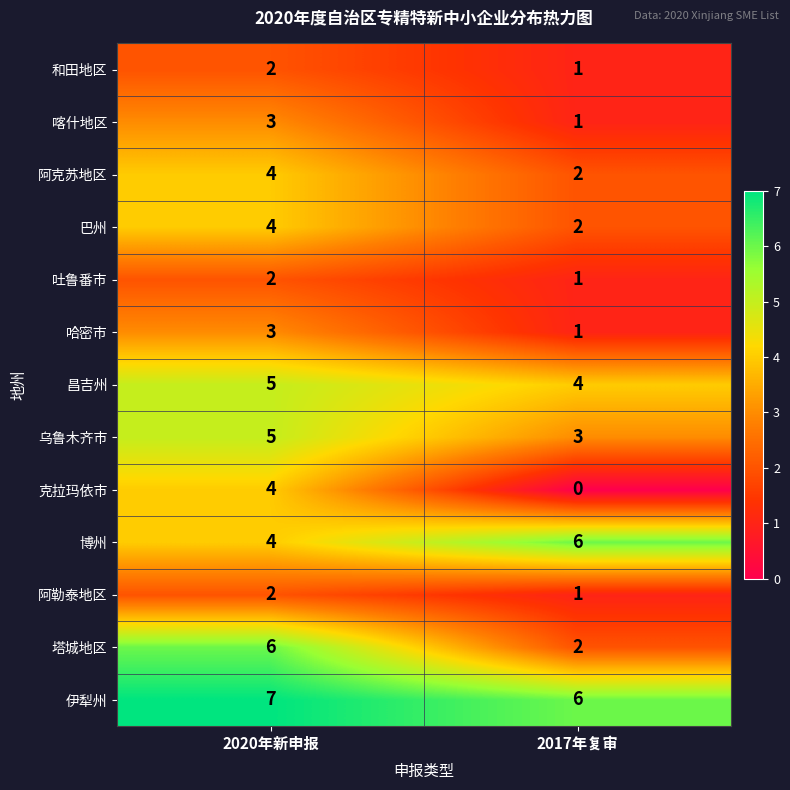

What is the spread (max minus min) of values at 2017年复审?

6